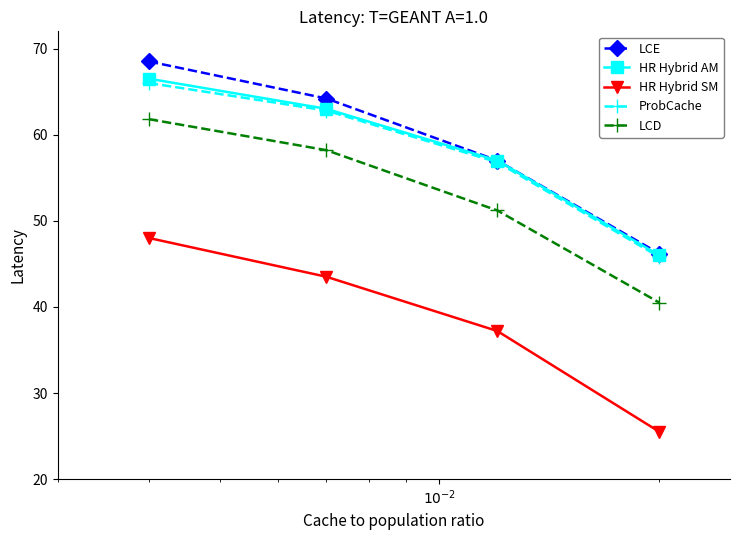

What is the maximum value shown in the chart?

68.5